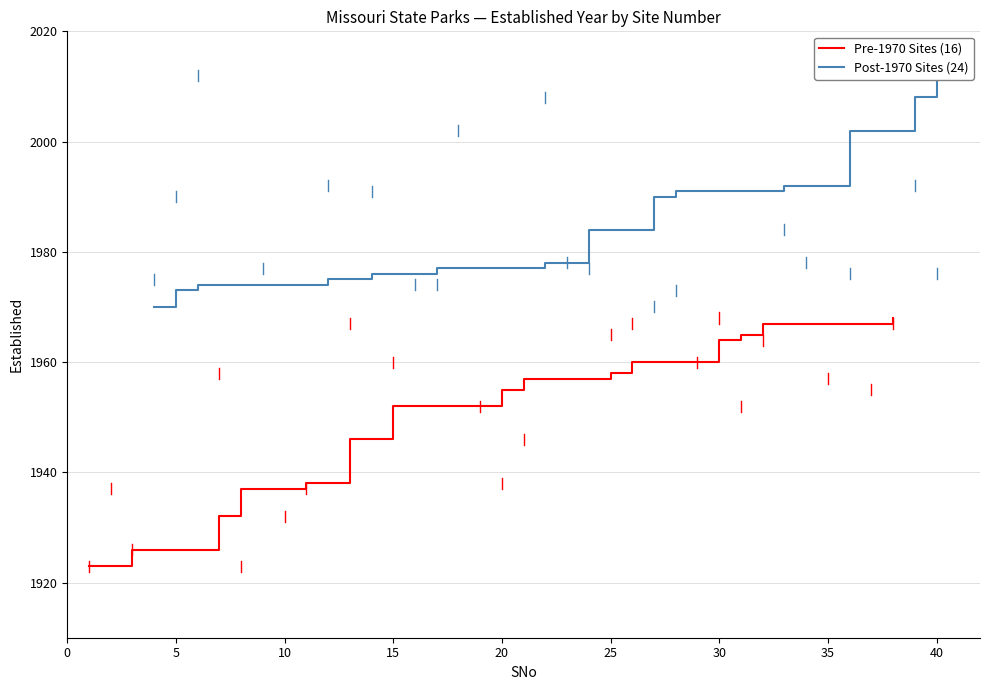

True or false: Pre-1970 Sites (16) has a value of 1967 at 35.

True